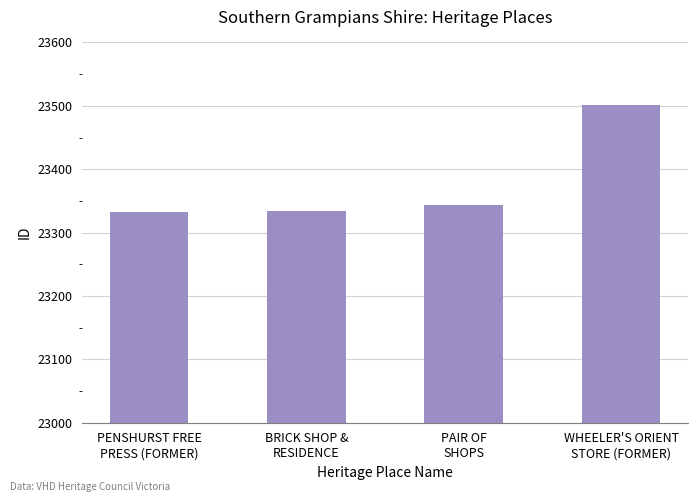

What is the difference between the values at PENSHURST FREE
PRESS (FORMER) and WHEELER'S ORIENT
STORE (FORMER)?

169